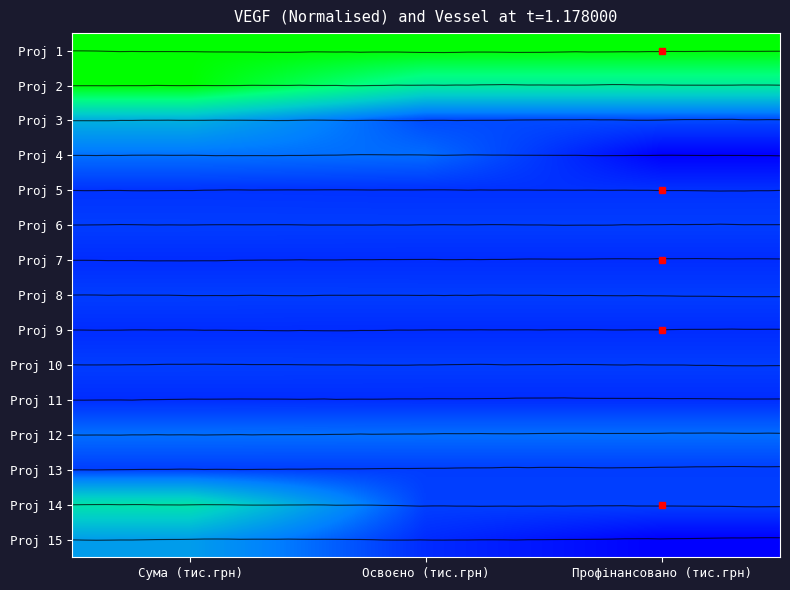

How many values in the 1 series exceed 120?

7